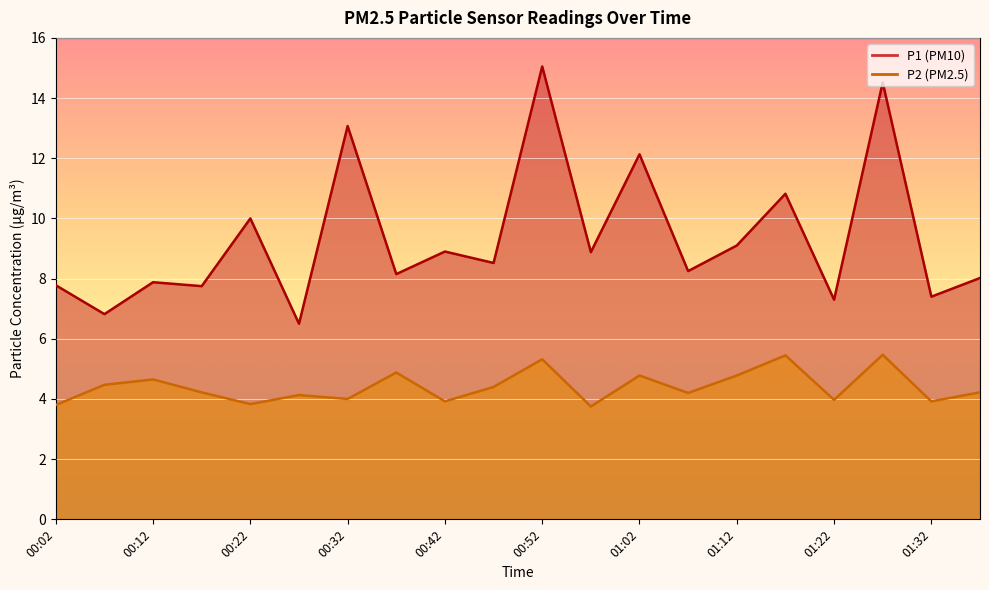

What is the approximate value of P2 at 00:12?

4.7